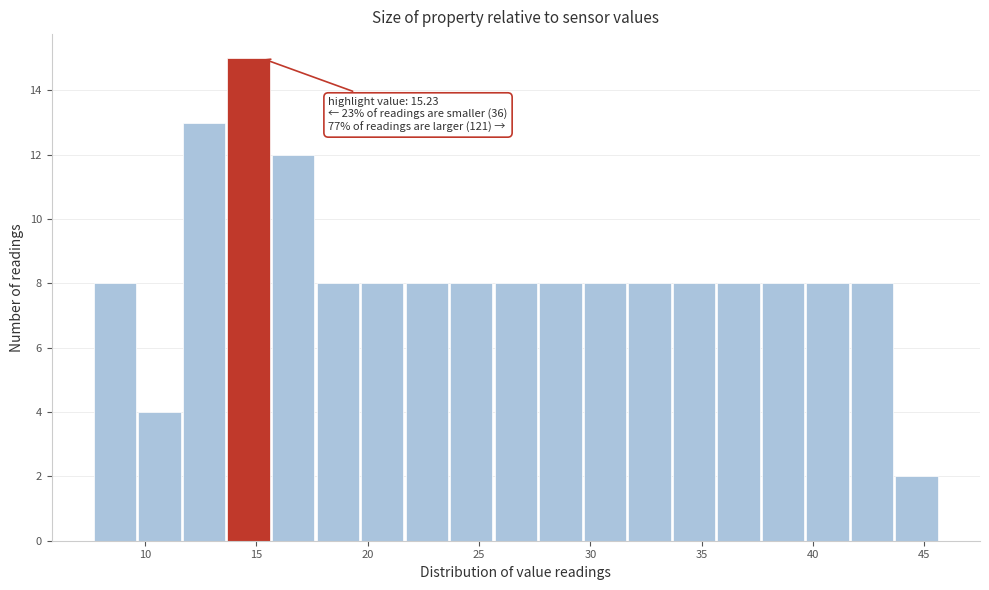

Over which range of the x-axis is the bar tallest?

13.7 to 15.7